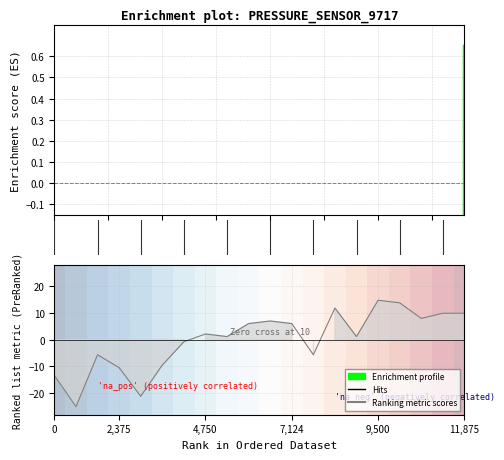

Is it true that Enrichment profile equals -258645848975291.7 at 5.0?

False